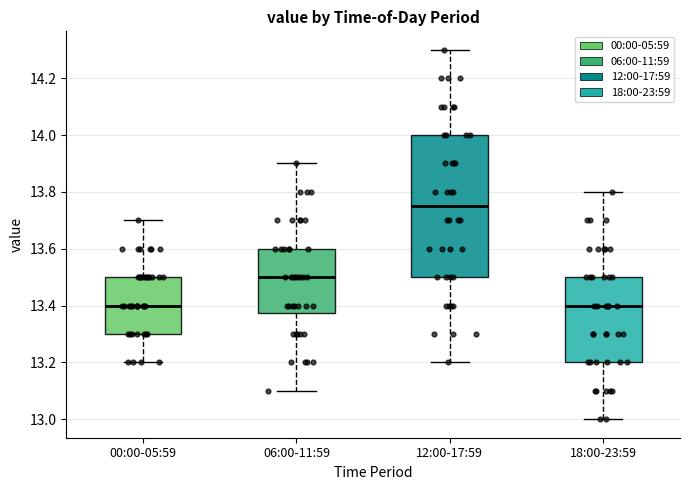

Reading left to right, transcribe this box plot: for each box, give where its median line is, the range the box spans, and where its two whiskers end, as read against the y-axis. The values are not printed on the chart, so give them approximately, as read against the axis.

00:00-05:59: median 13.40, box 13.30 to 13.50, whiskers 13.20 to 13.70
06:00-11:59: median 13.50, box 13.38 to 13.60, whiskers 13.10 to 13.90
12:00-17:59: median 13.76, box 13.50 to 14.00, whiskers 13.20 to 14.30
18:00-23:59: median 13.40, box 13.20 to 13.50, whiskers 13.00 to 13.80